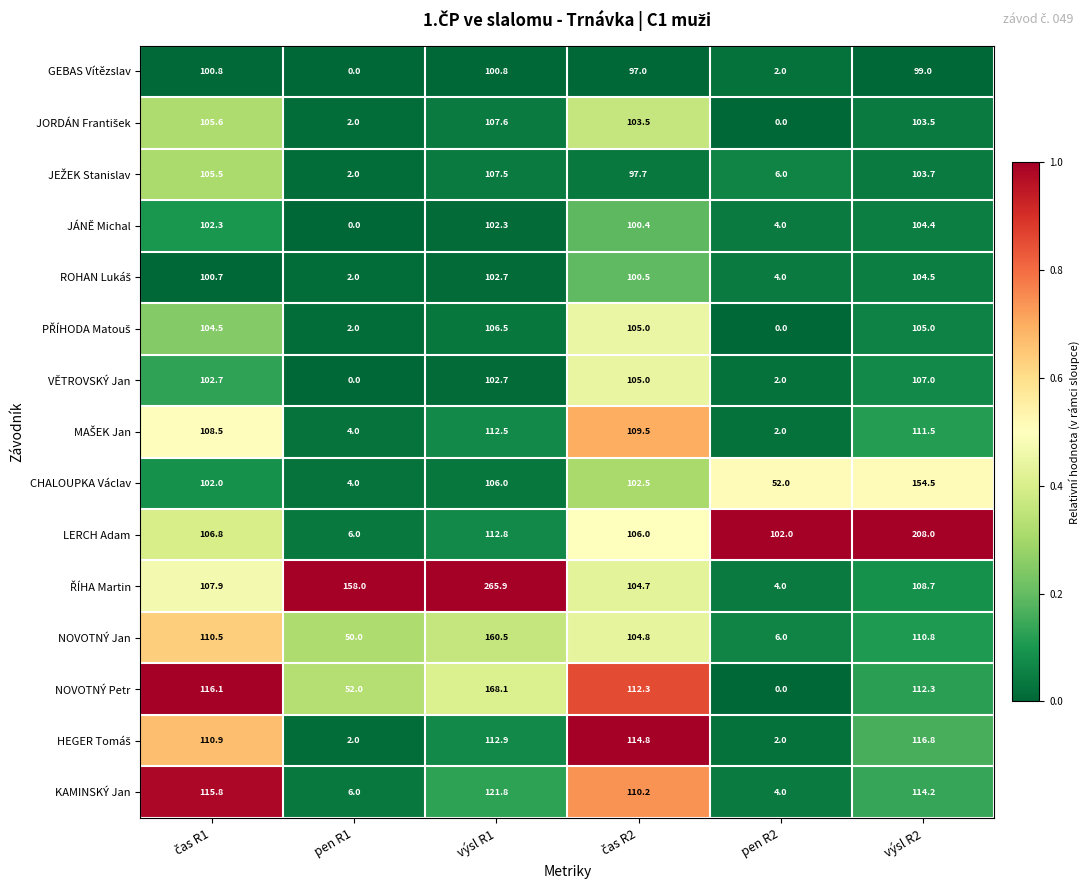

What is the sum of all JÁNĚ Michal values?

413.4